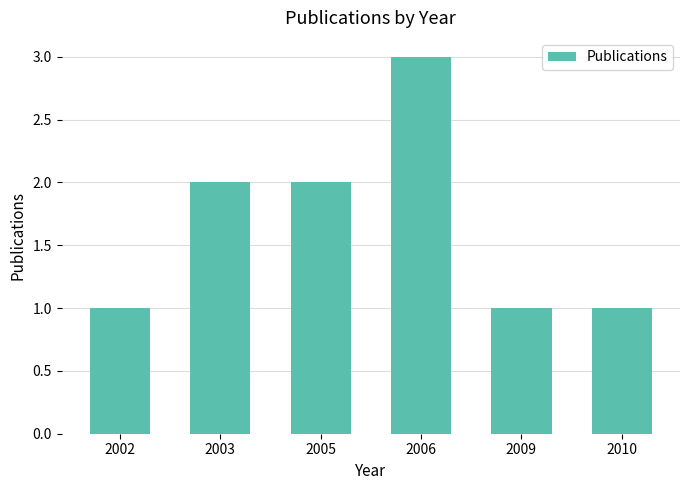

True or false: the data shows 3 at 2003.

False